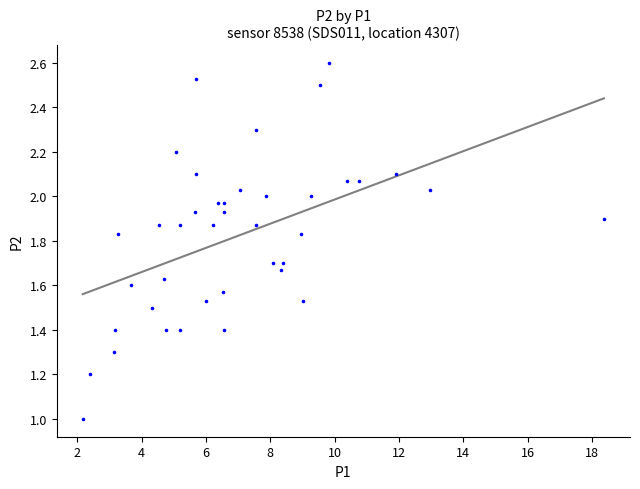

What is the range of X values (max minus min)?

16.2